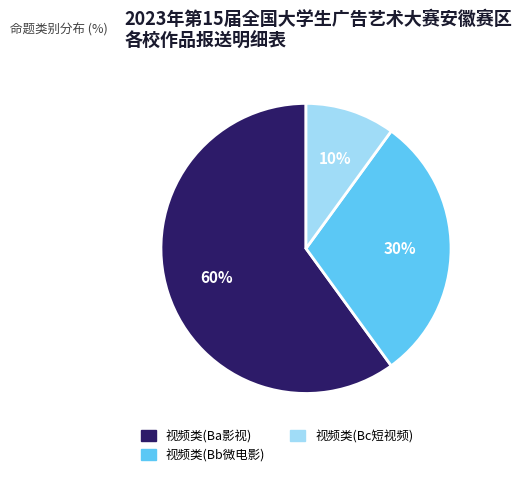

Approximately how many times larger is the value at 视频类(Bc短视频) compared to 视频类(Ba影视)?

0.2